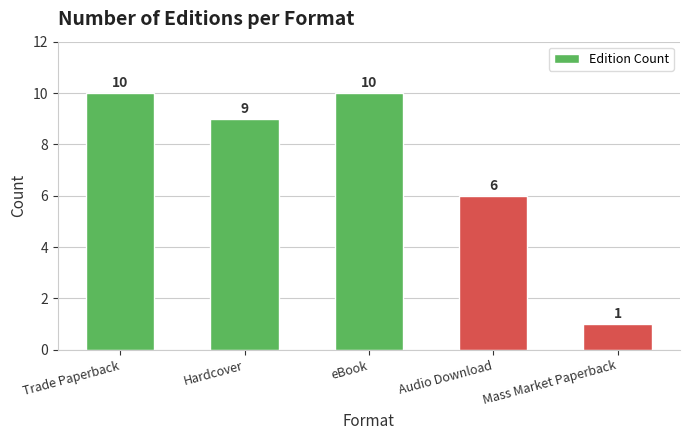

Reading left to right, extract all data points from this chart.

Trade Paperback=10	Hardcover=9	eBook=10	Audio Download=6	Mass Market Paperback=1